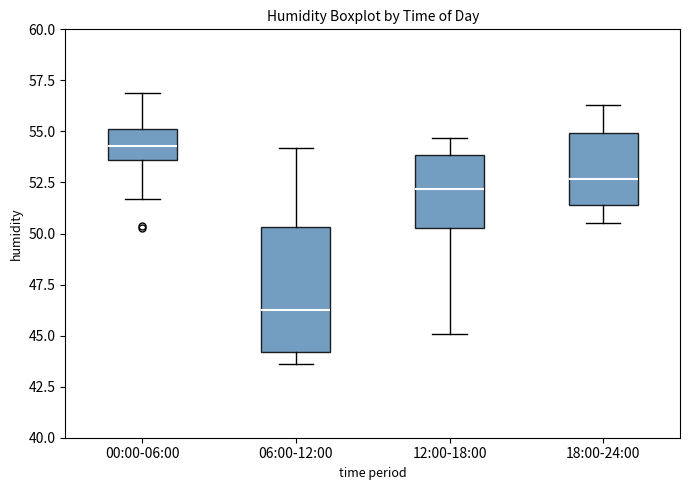

Which box is the tallest, from its lower edge to its upper edge?

06:00-12:00